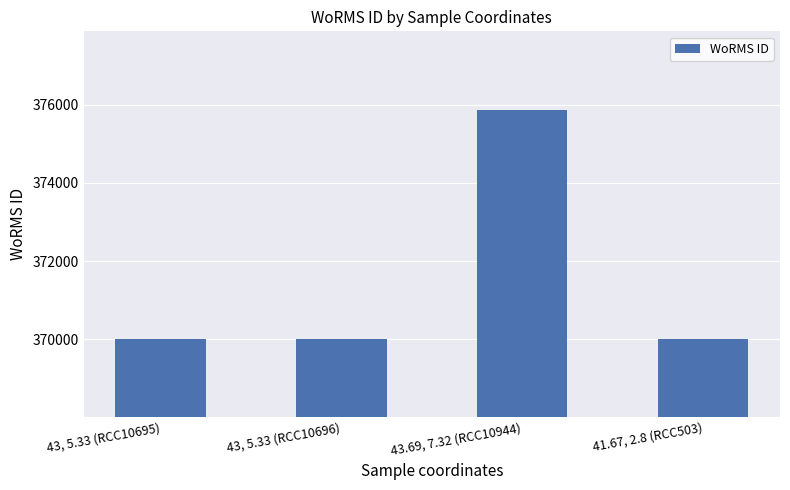

How many values exceed 370019?

1